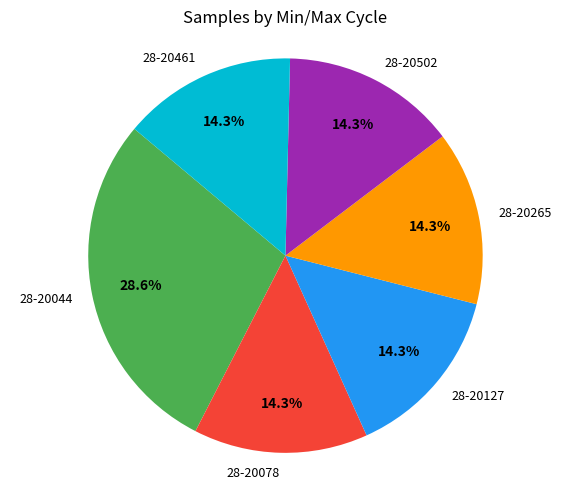

Does any single category account for the majority?

No